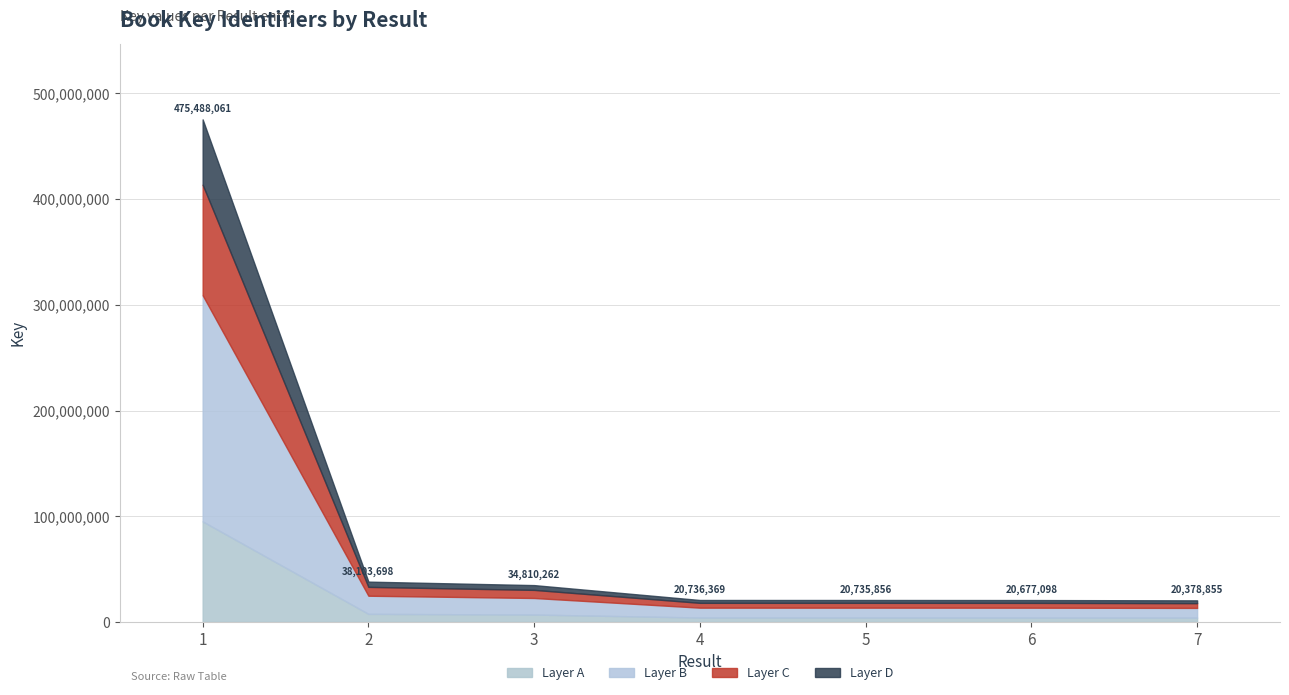

Which has a higher value, 7 or 6?

6